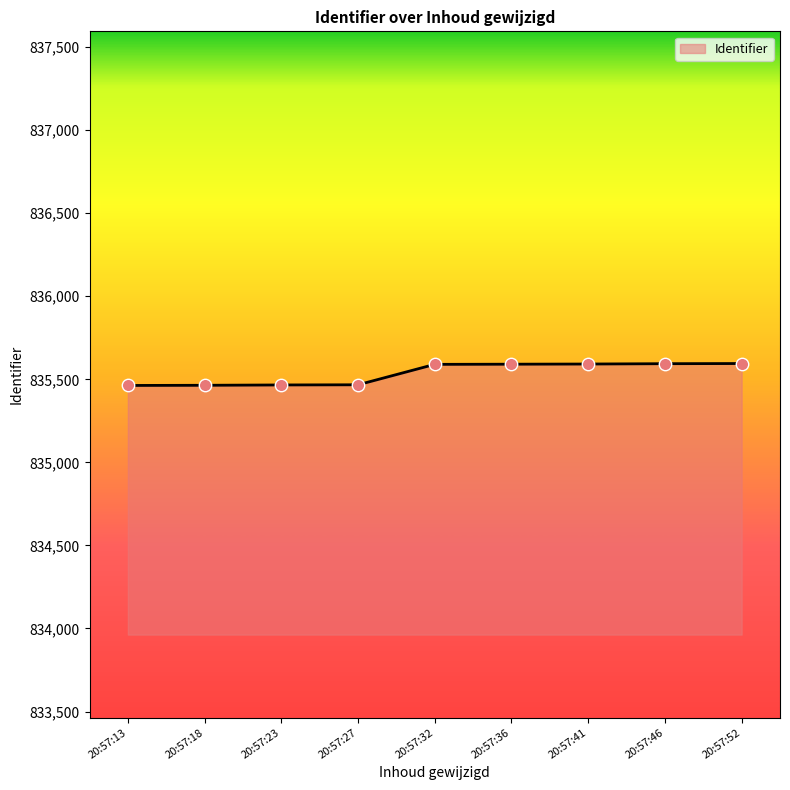

Approximately how many times larger is the value at 20:57:36 compared to 20:57:32?

1.0